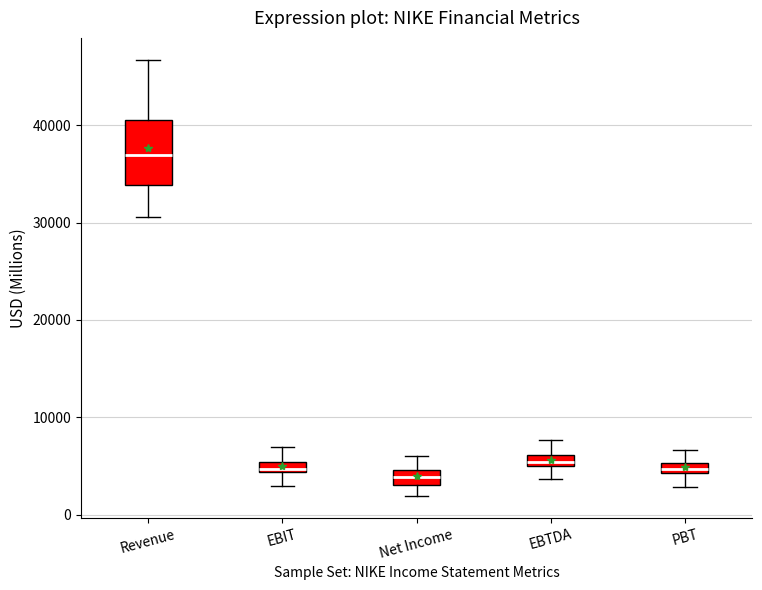

Comparing the boxes themselves (not the whiskers), which one is the tallest?

Revenue